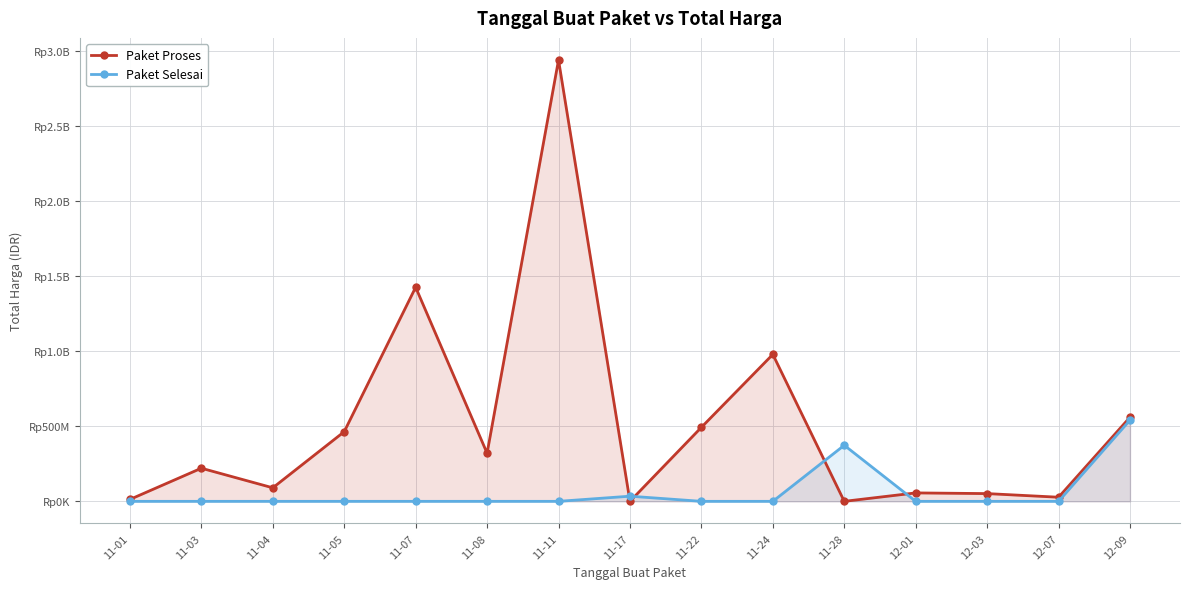

What is the maximum value for Paket Selesai?

541071000